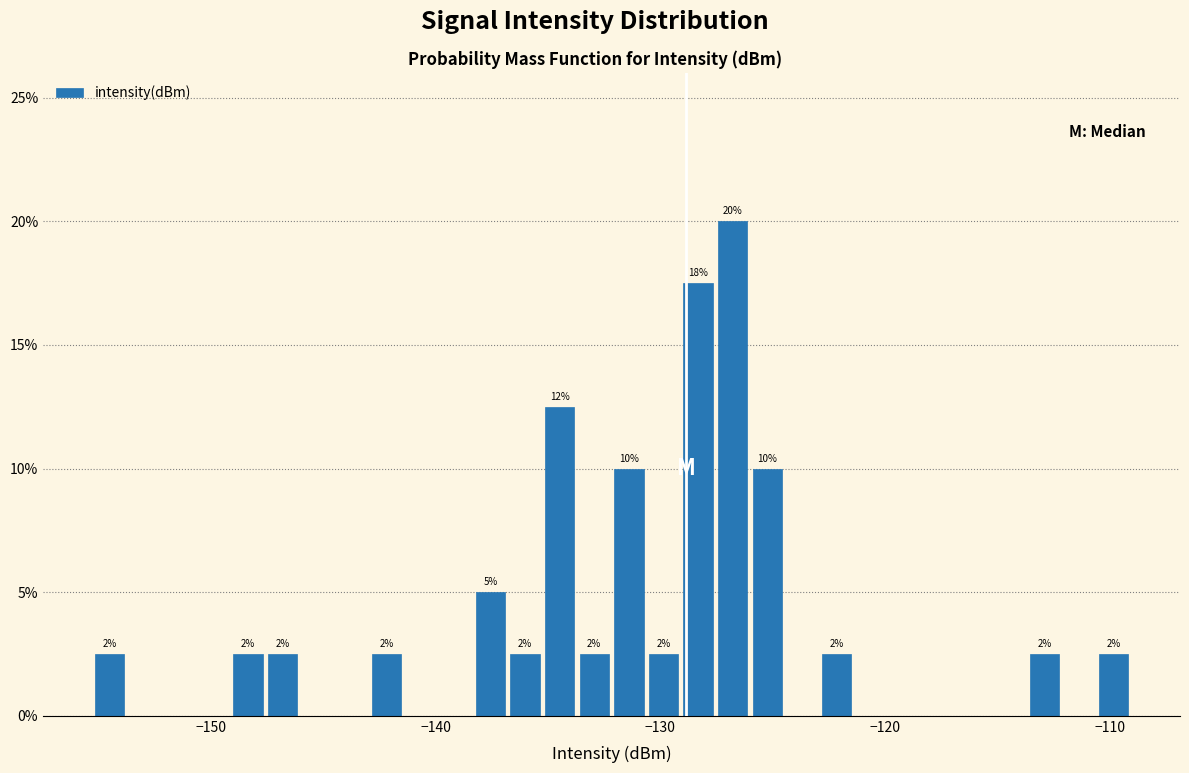

Around what value on the x-axis is the tallest bar? Give the approximate position of its centre, as read against the axis.

-127